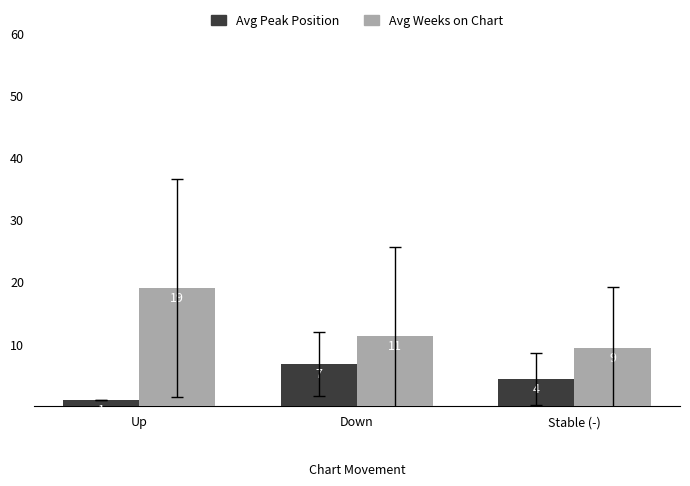

What is the difference between the maximum and minimum values in the Avg Weeks on Chart series?

9.7